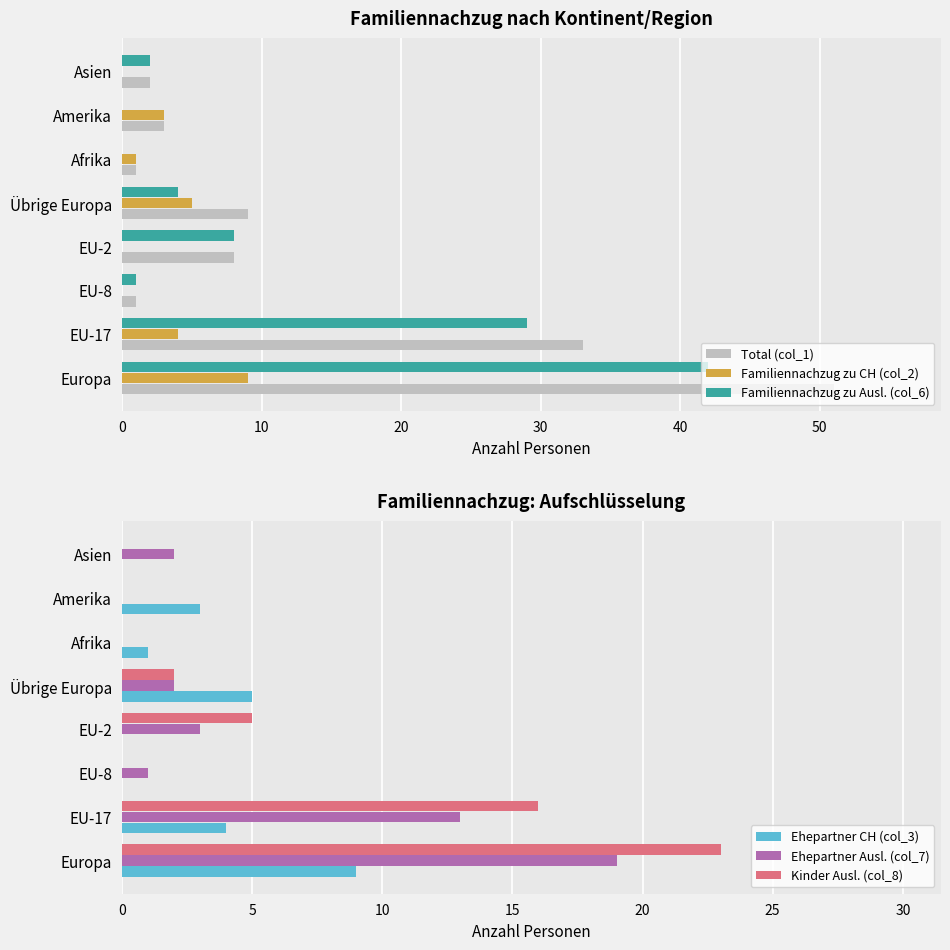

Reading right to left, list all the values displayed in this chart.

Total (col_1): 2	3	1	9	8	1	33	51
Familiennachzug zu CH (col_2): 0	3	1	5	0	0	4	9
Familiennachzug zu Ausl. (col_6): 2	0	0	4	8	1	29	42
Ehepartner CH (col_3): 0	3	1	5	0	0	4	9
Ehepartner Ausl. (col_7): 2	0	0	2	3	1	13	19
Kinder Ausl. (col_8): 0	0	0	2	5	0	16	23